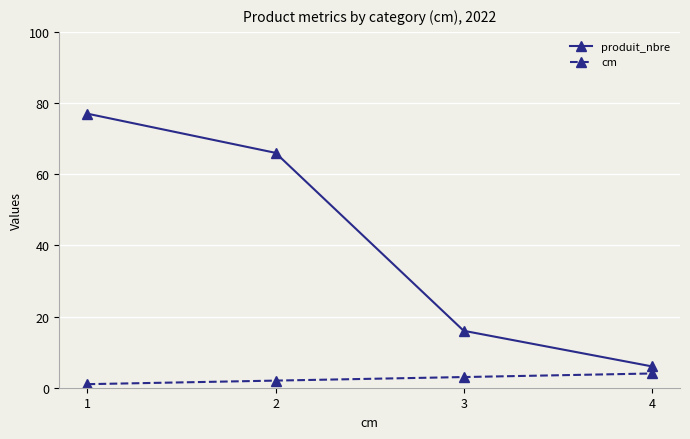

Reading left to right, extract all data points from this chart.

produit_nbre: 1=77	2=66	3=16	4=6
cm: 1=1	2=2	3=3	4=4